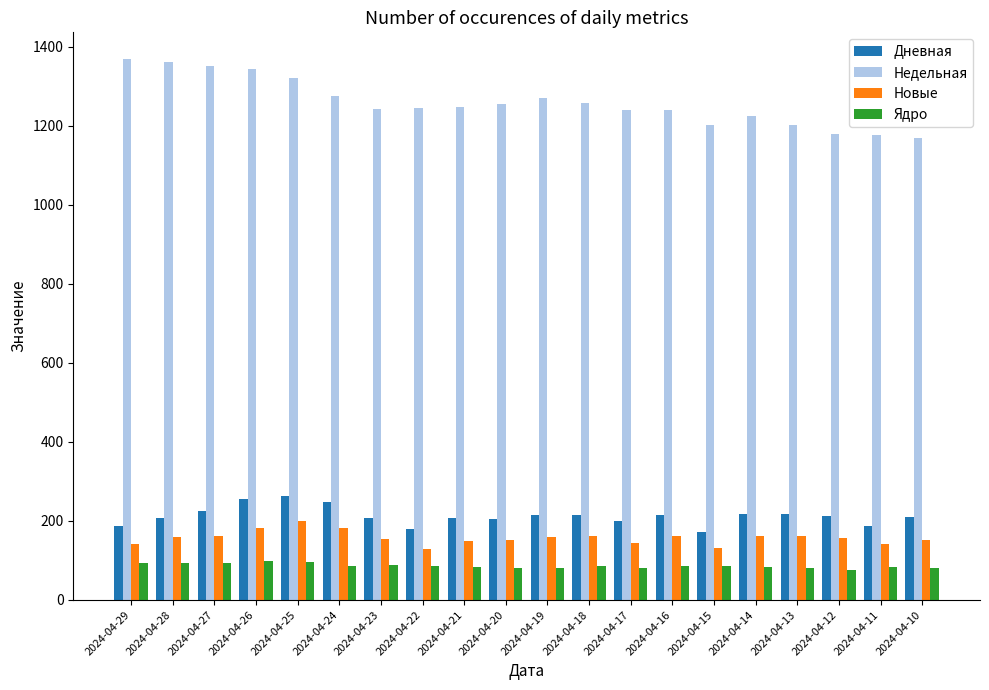

At how many categories does at least one series exceed 271?

20